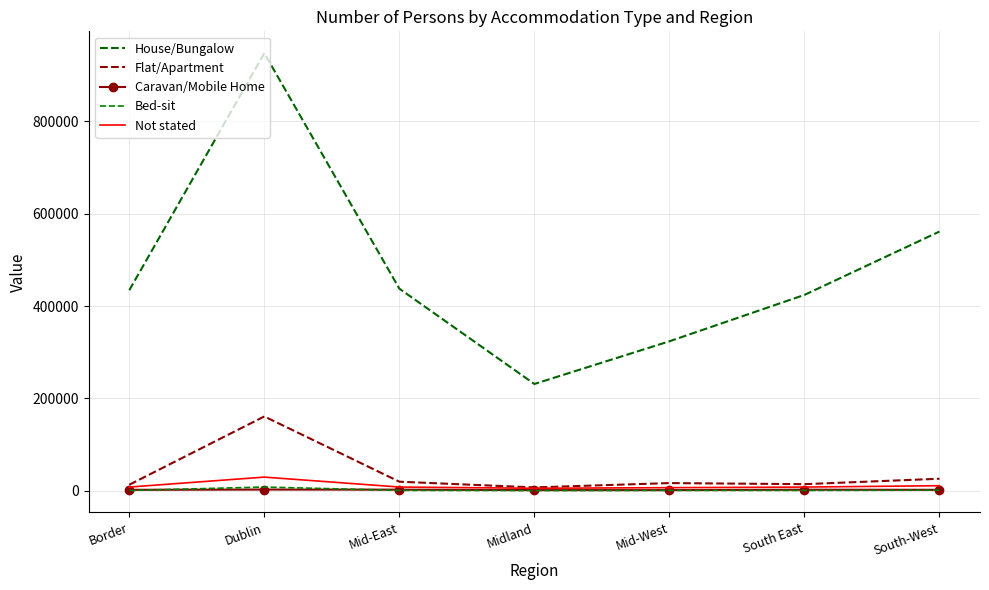

Which series has the largest total across all categories?

House/Bungalow